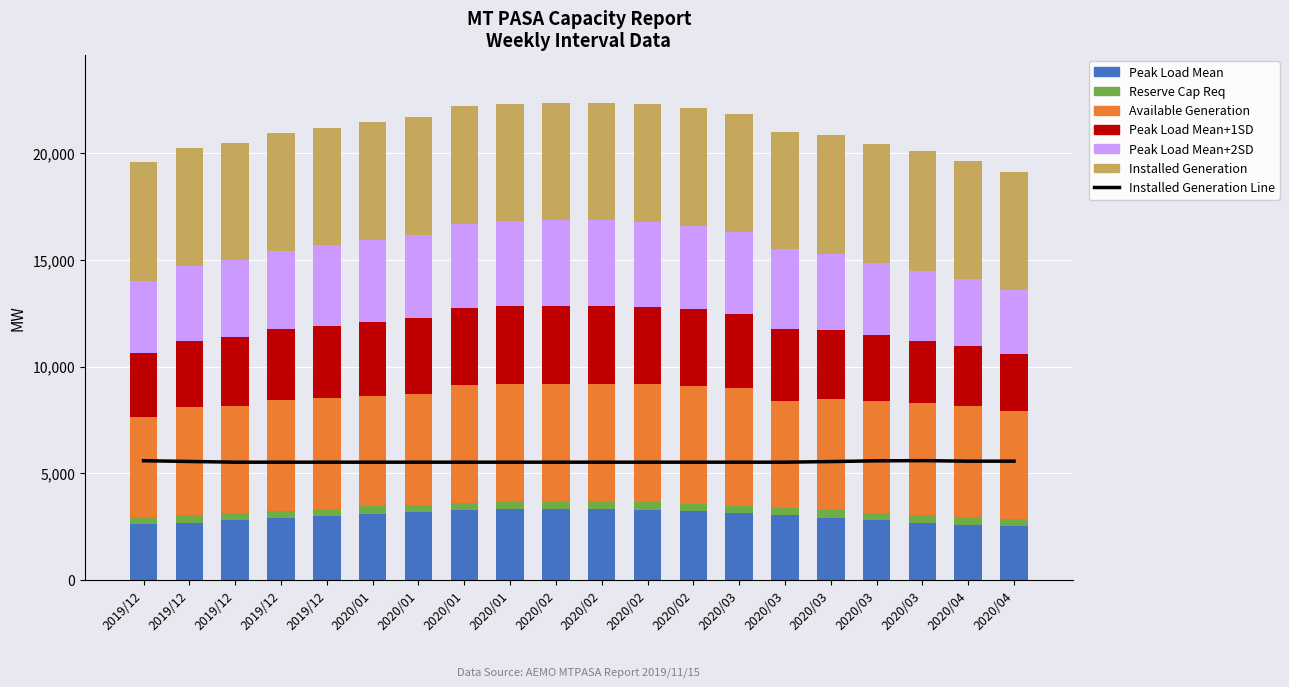

How many values in the PEAKLOAD_MEANP2SD series exceed 3752?

9